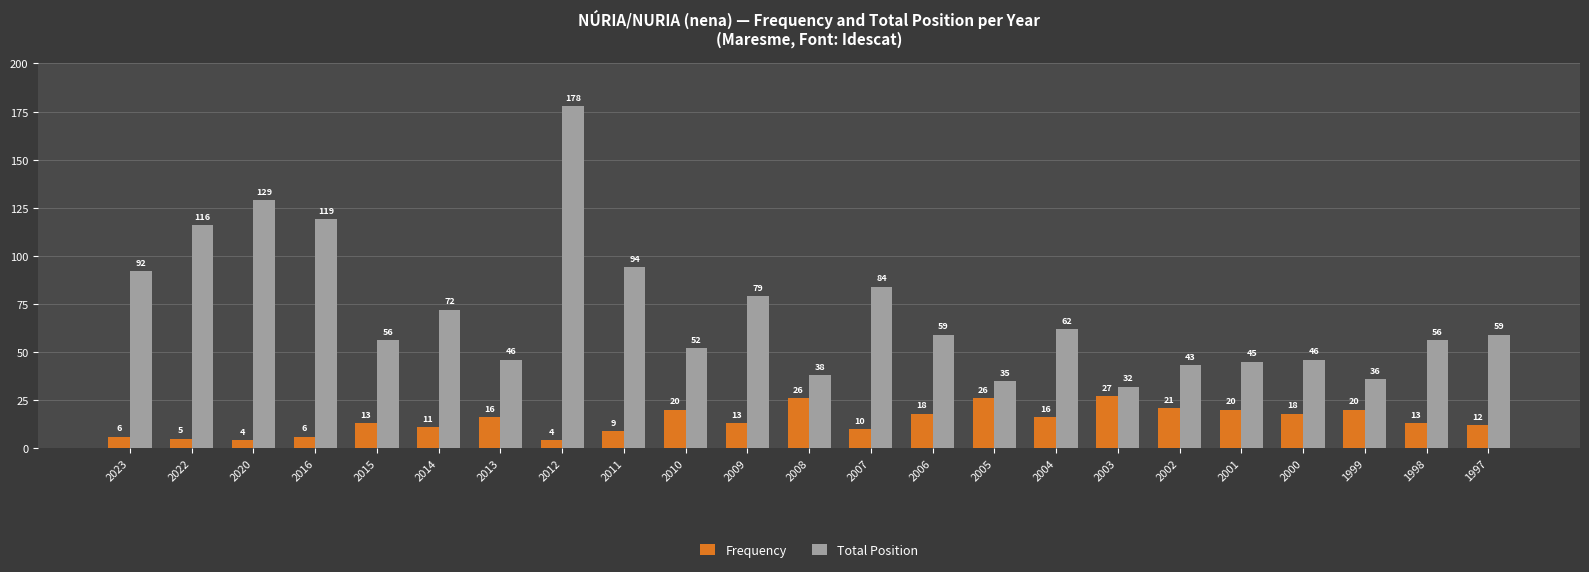

What is the difference between the maximum and minimum values in the Total Position series?

146